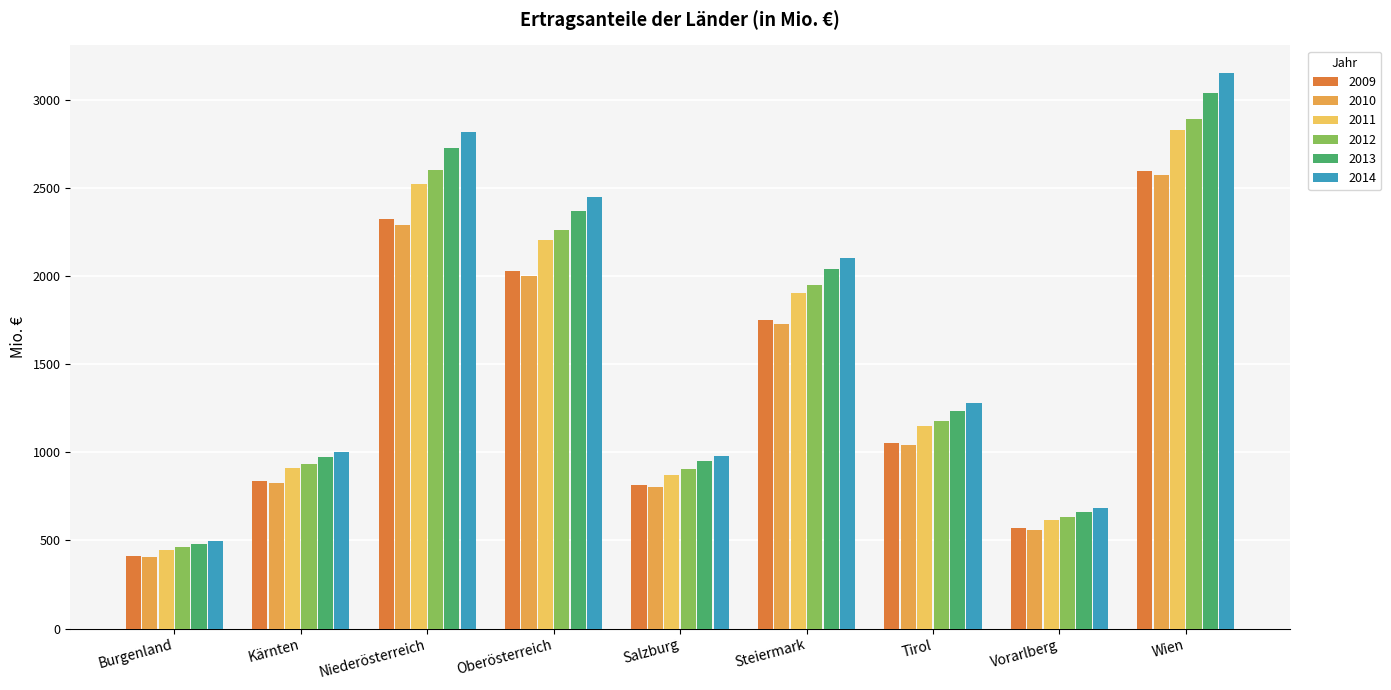

Which series has the widest spread of values?

2014